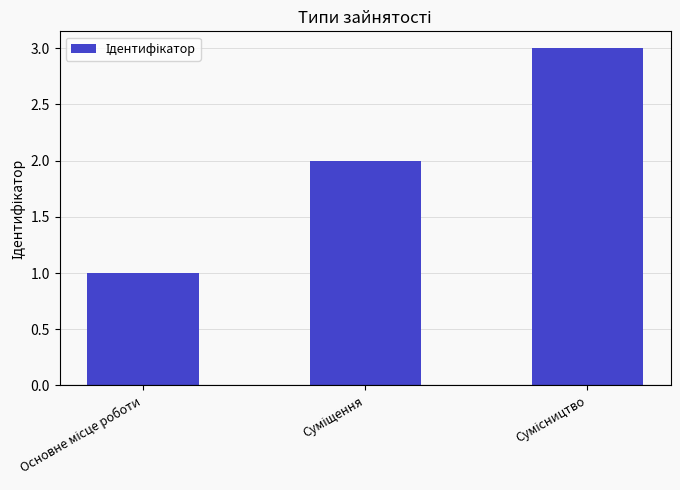

What is the maximum value shown in the chart?

3